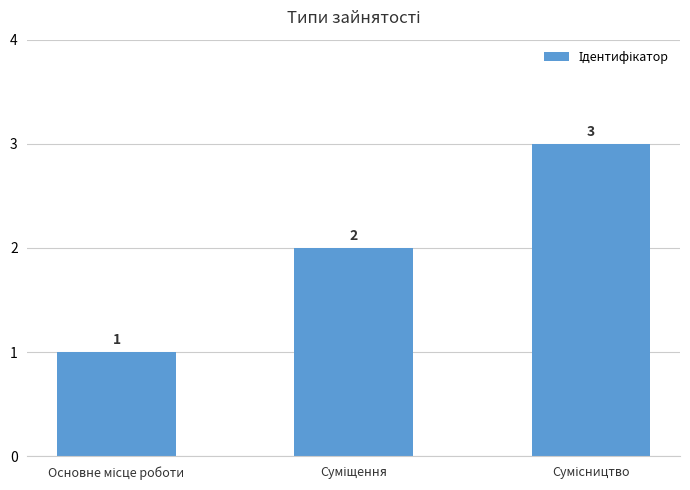

Reading left to right, extract all data points from this chart.

1	2	3